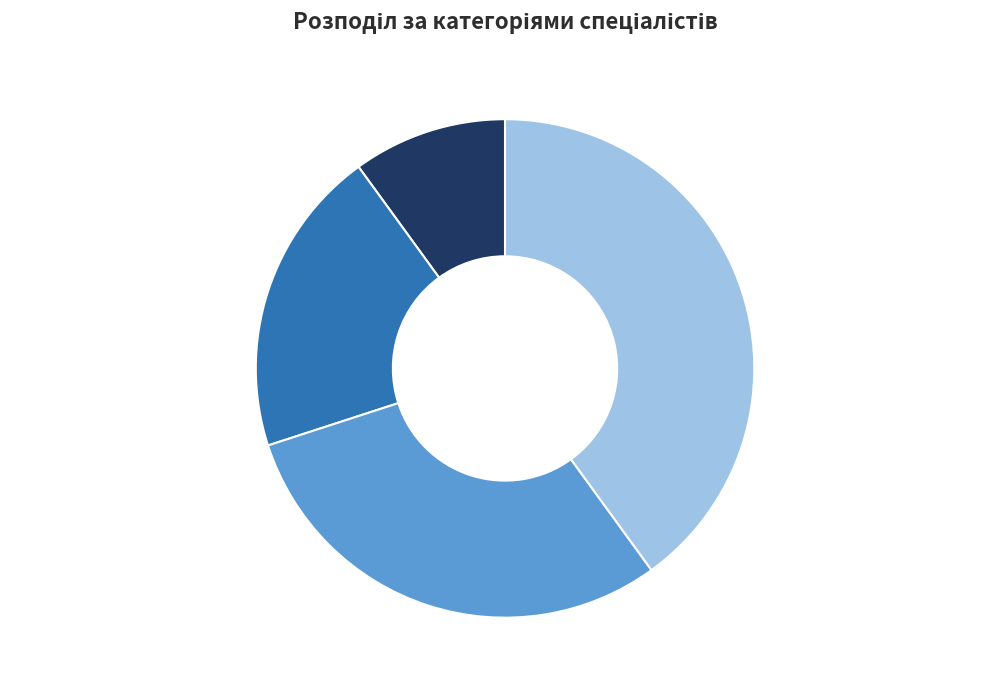

To the nearest percent, what is the average slice percentage?

25%